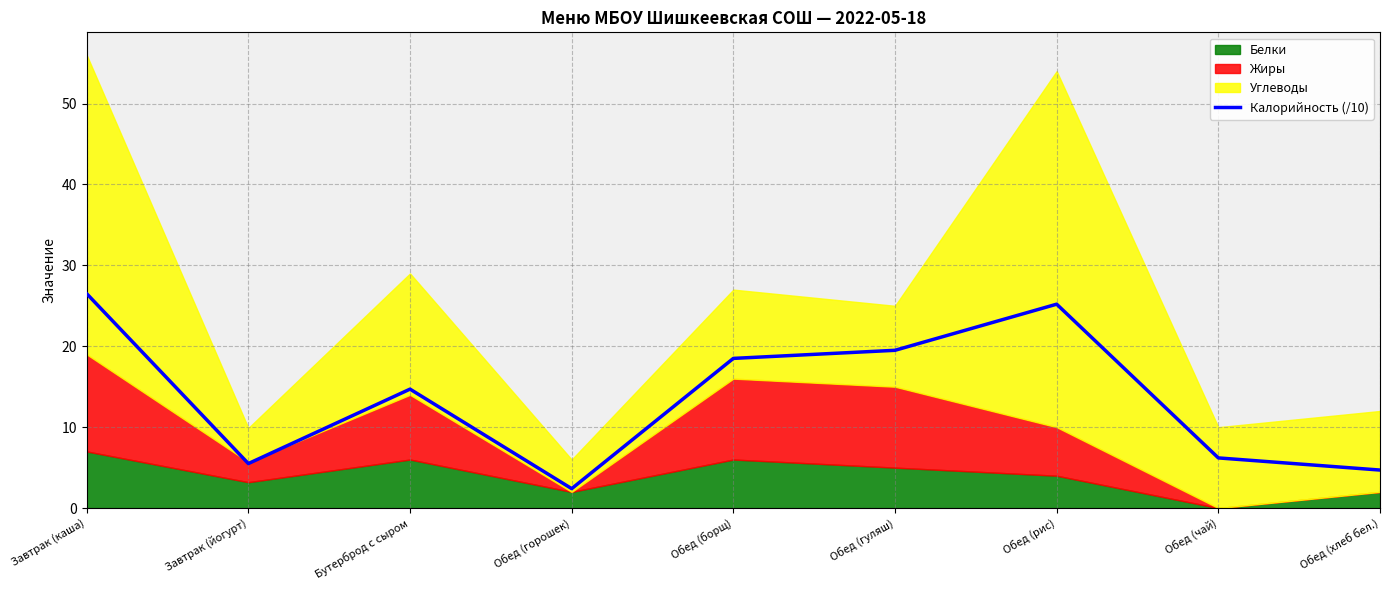

How many data points are above 14?

5